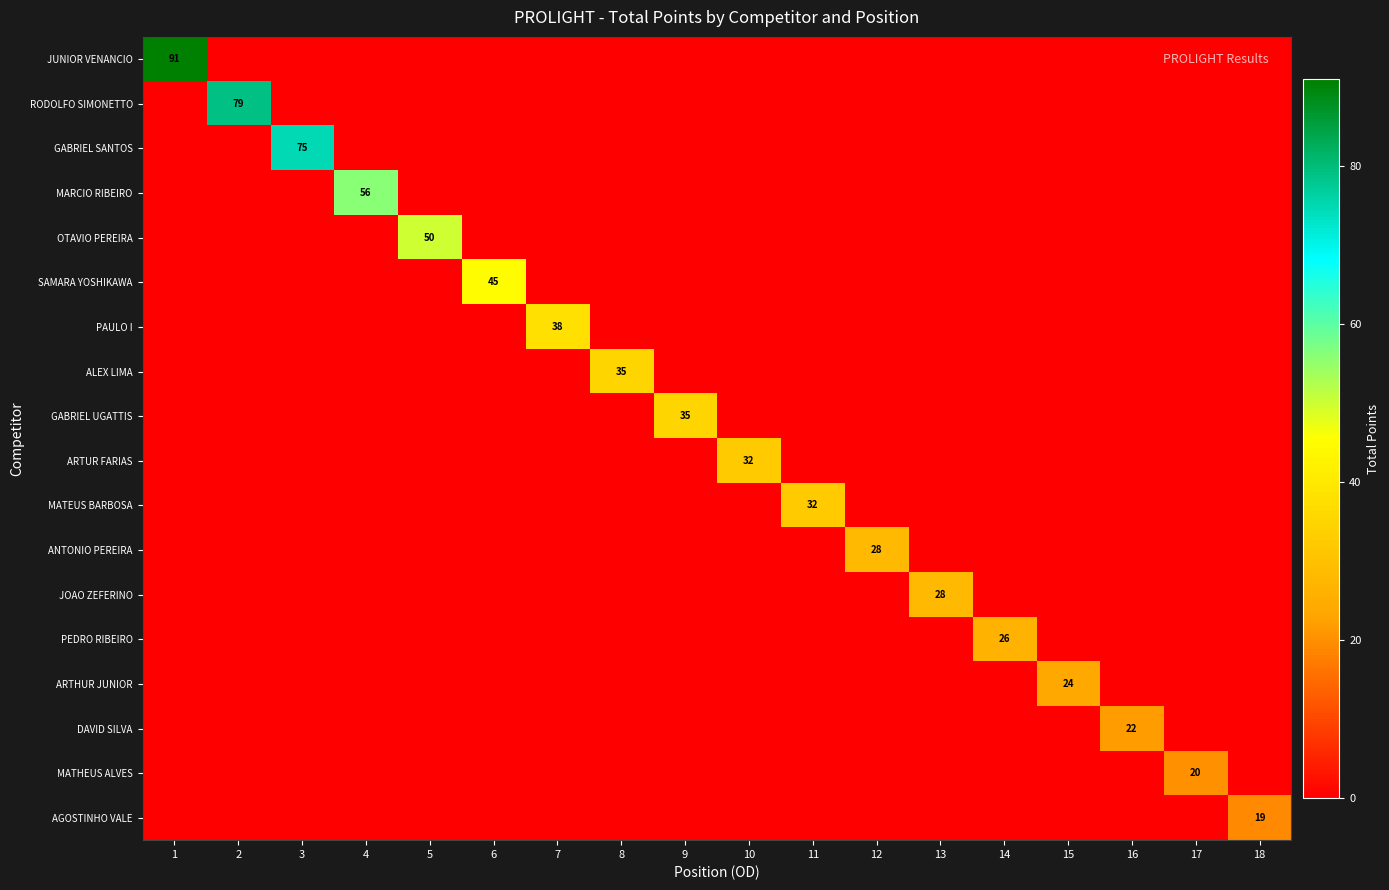

The JOAO ZEFERINO series shows 18 at 13. True or false?

False